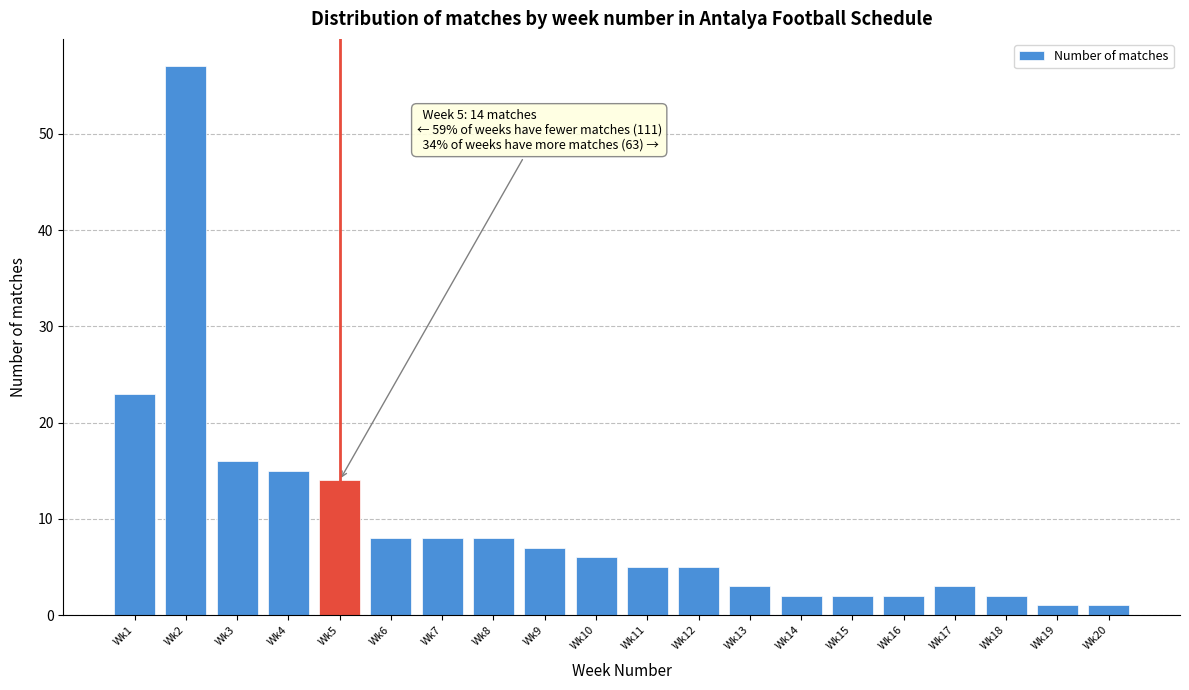

Reading left to right, list all the values displayed in this chart.

23	57	16	15	14	8	8	8	7	6	5	5	3	2	2	2	3	2	1	1